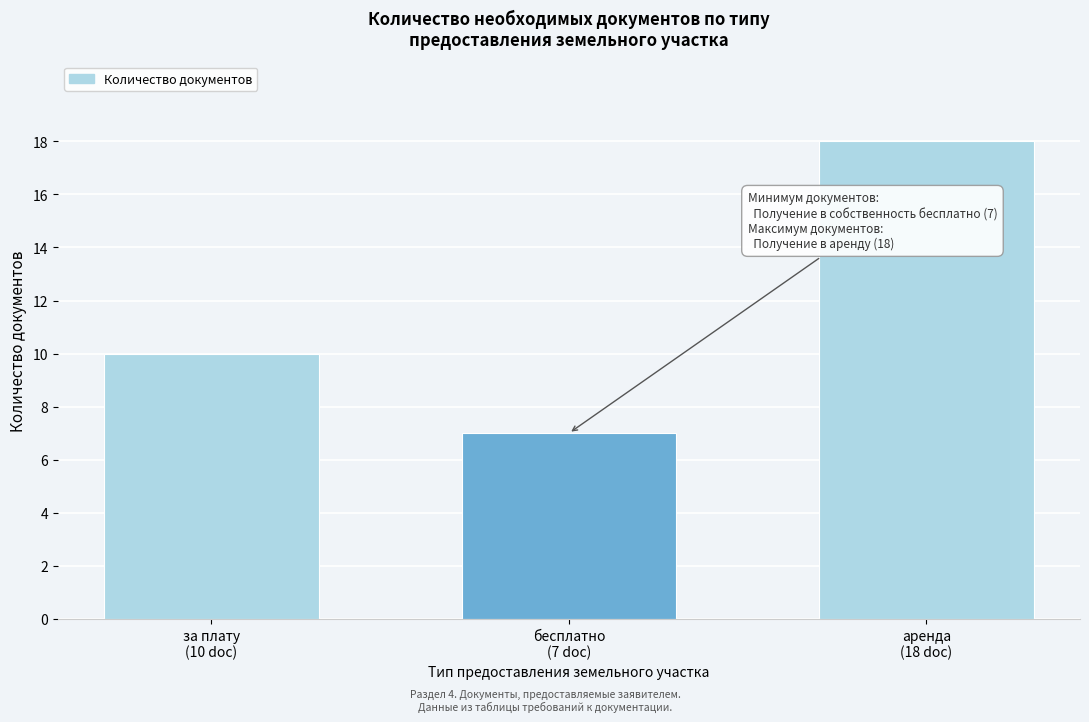

Reading right to left, list all the values displayed in this chart.

18	7	10